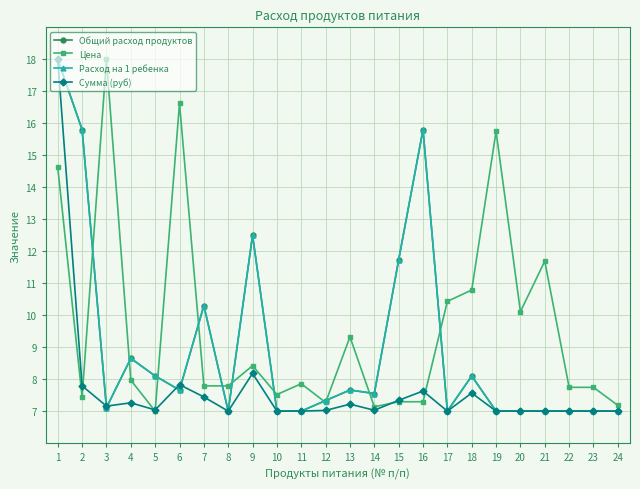

What is the difference between the Цена values at 17 and 5?

3.4